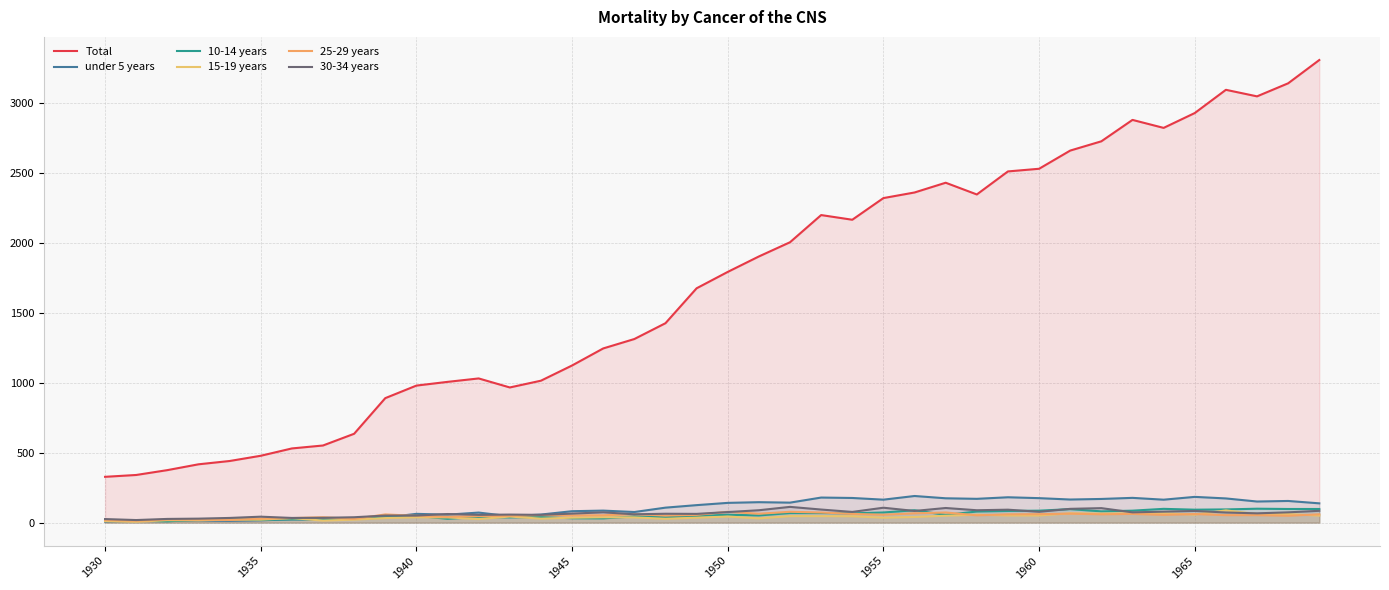

What position from the left is 14?

15